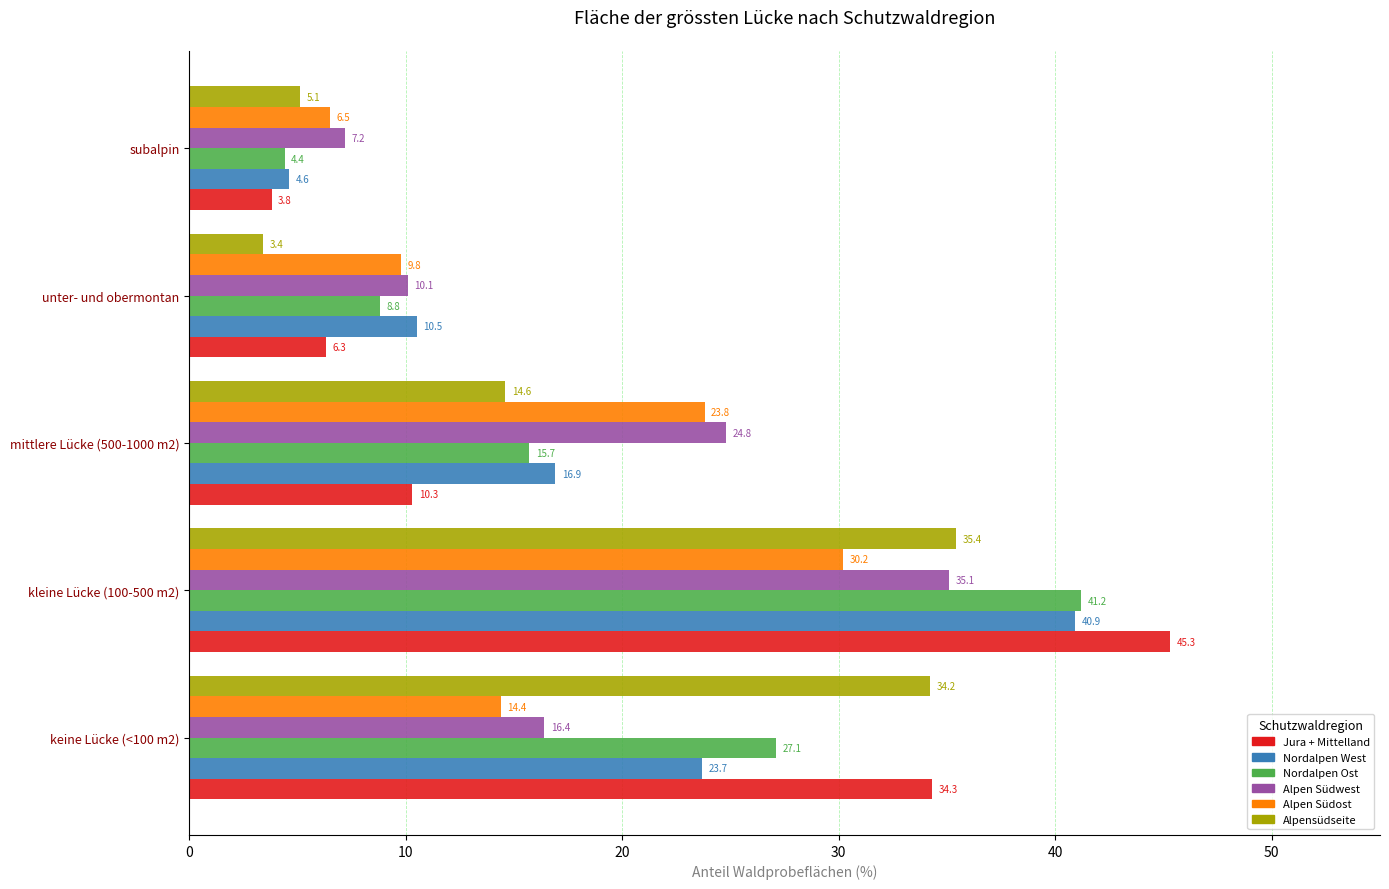

Which series has the widest spread of values?

Jura + Mittelland